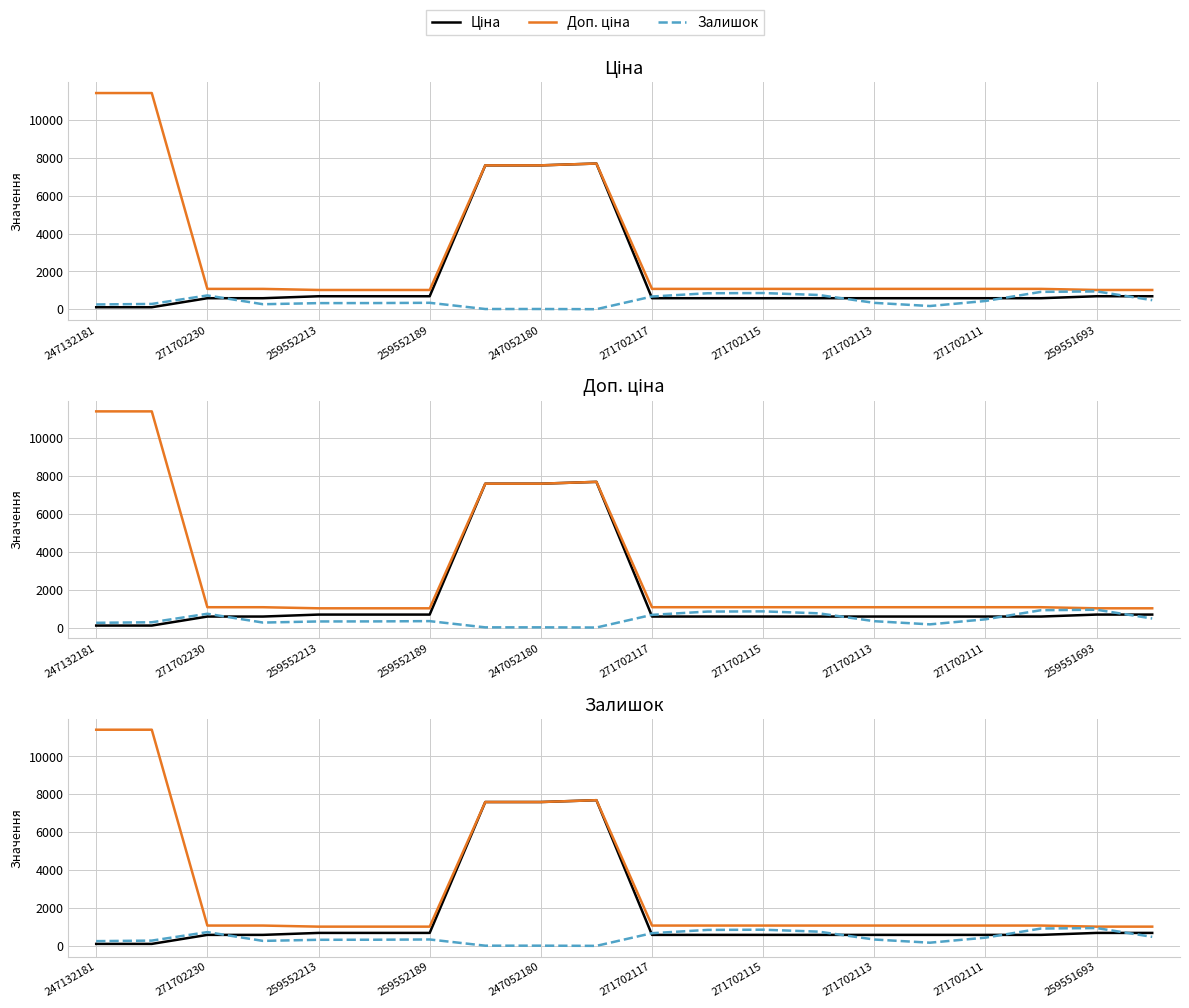

Which has a higher value, 271702230 or 271702113?

271702230